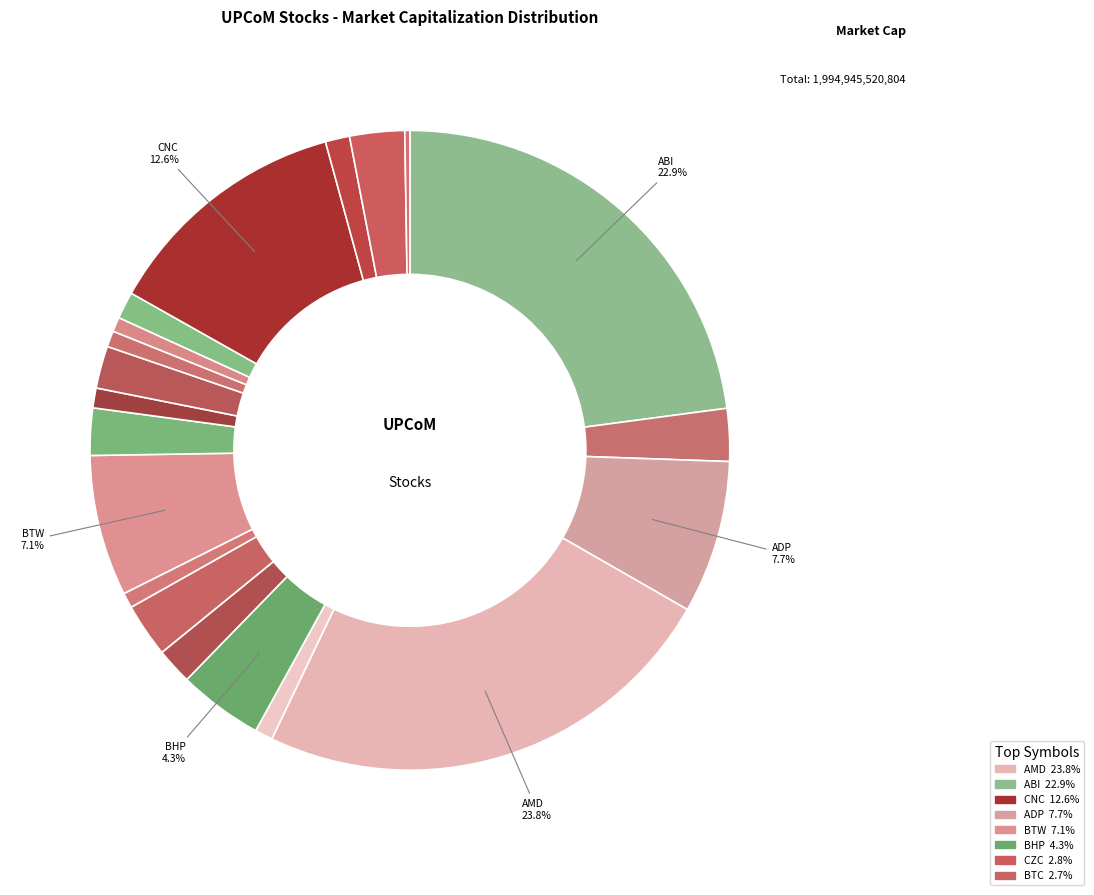

What is the change in value from BMJ to CI5?

-9400000000